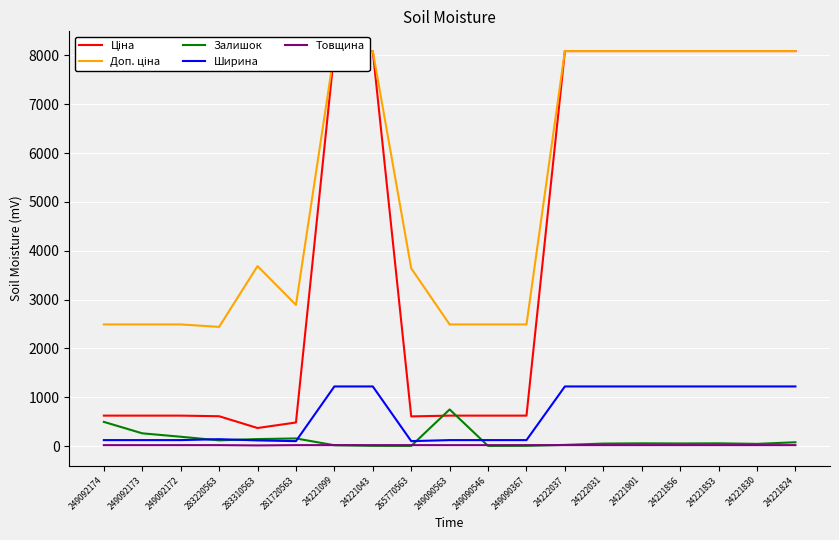

How many values in the Доп. ціна series exceed 3685?

10